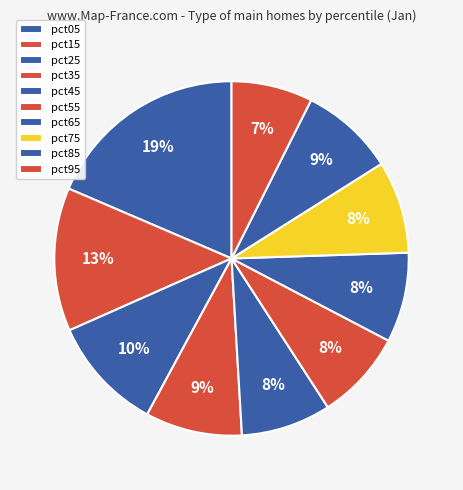

What is the ratio of the value at pct75 to the value at pct95?

1.1